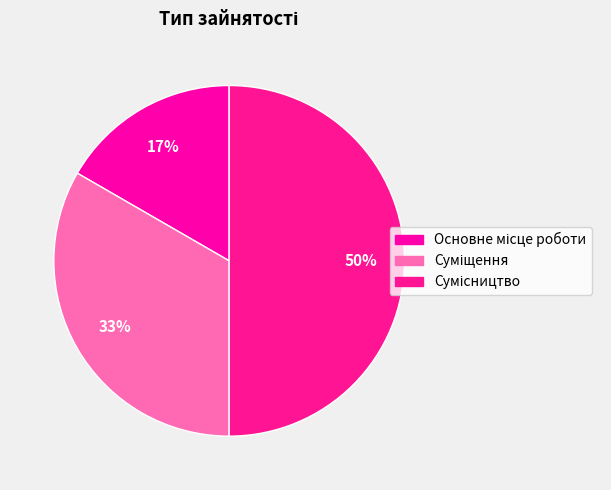

What is the change in value from Основне місце роботи to Сумісництво?

+2